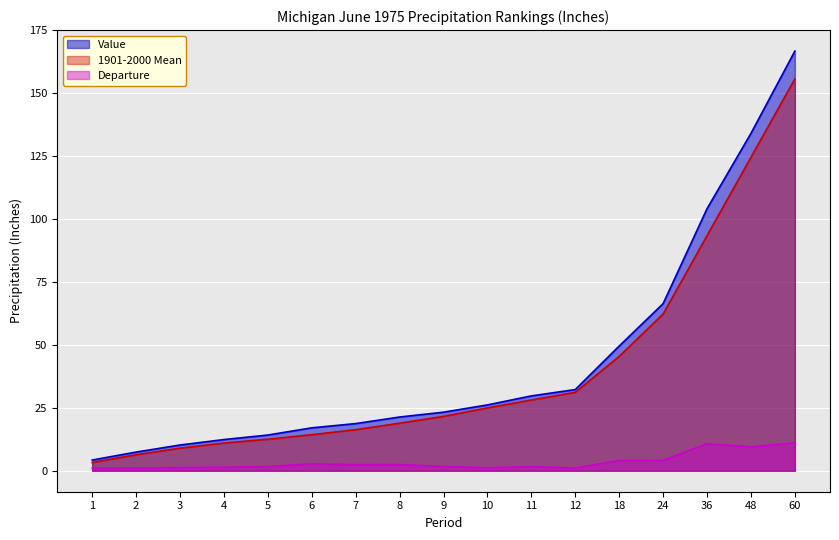

True or false: Value and 1901-2000 Mean intersect in this chart.

False